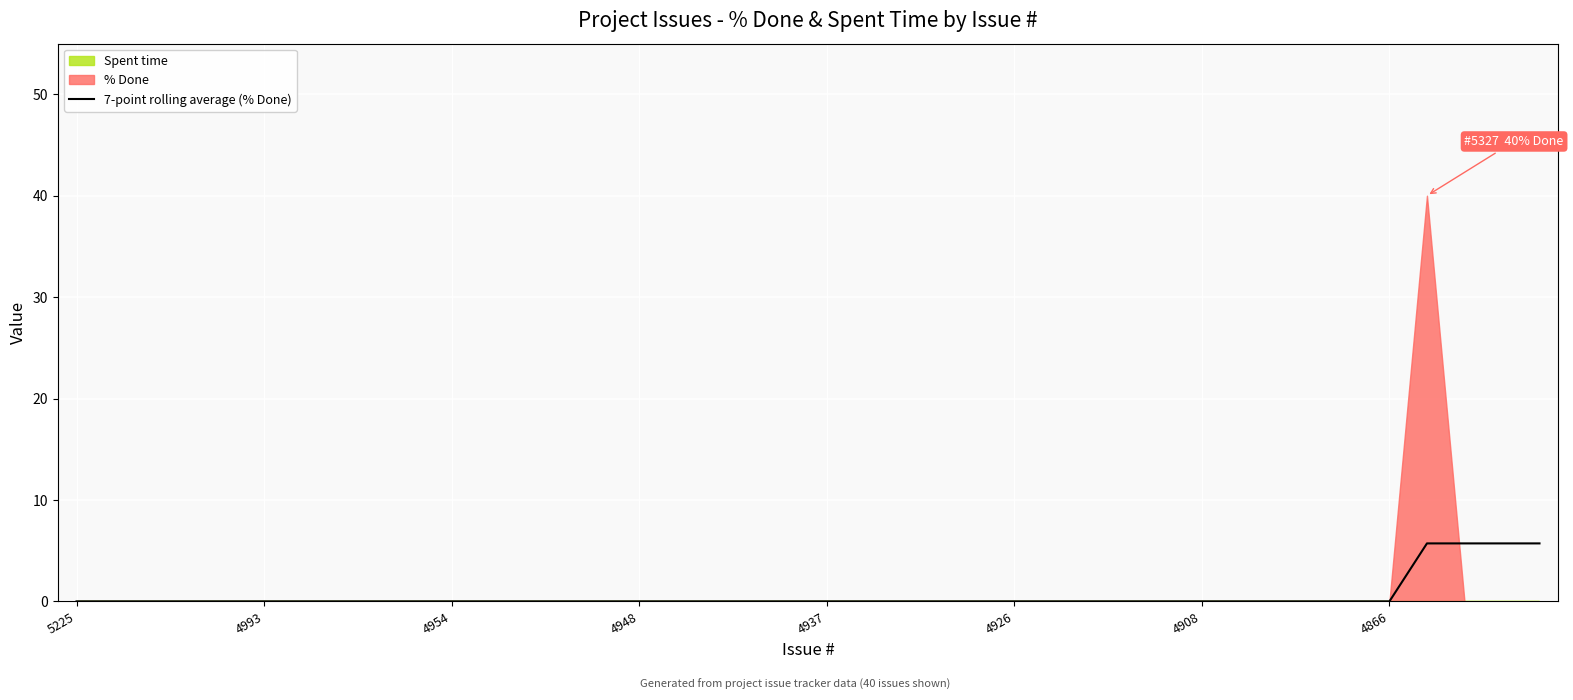

True or false: the data has more than 2 interior local peaks.

False